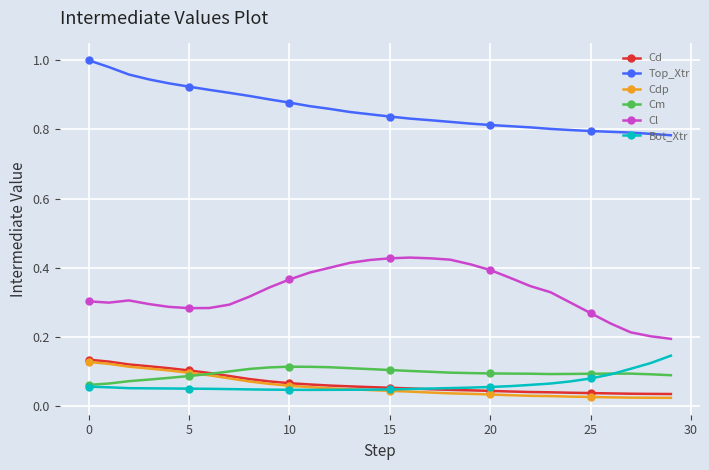

How many categories are shown in the chart?

30